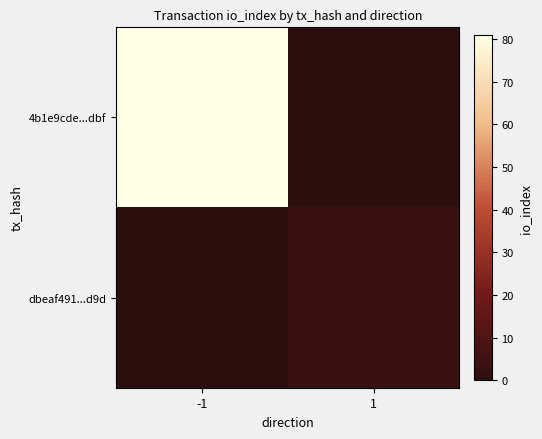

Reading right to left, extract all data points from this chart.

4b1e9cde...dbf: 1=0	-1=81
dbeaf491...d9d: 1=4	-1=0